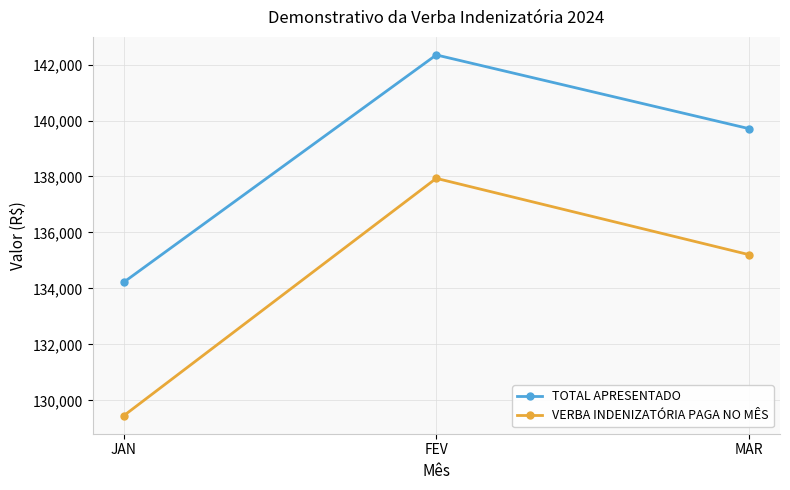

Reading left to right, what are all the values shown in this chart?

TOTAL APRESENTADO: 134222.5	142344.3	139712.0
VERBA INDENIZATÓRIA PAGA NO MÊS: 129452.3	137933.9	135208.4